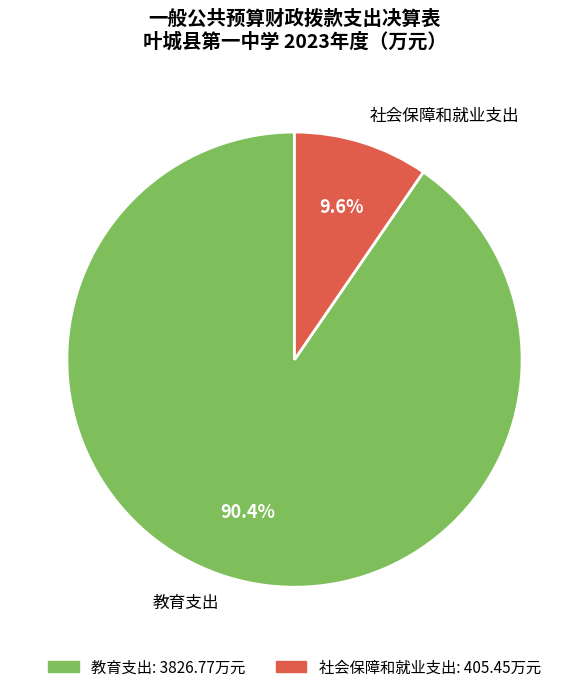

Which has a higher value, 教育支出 or 社会保障和就业支出?

教育支出